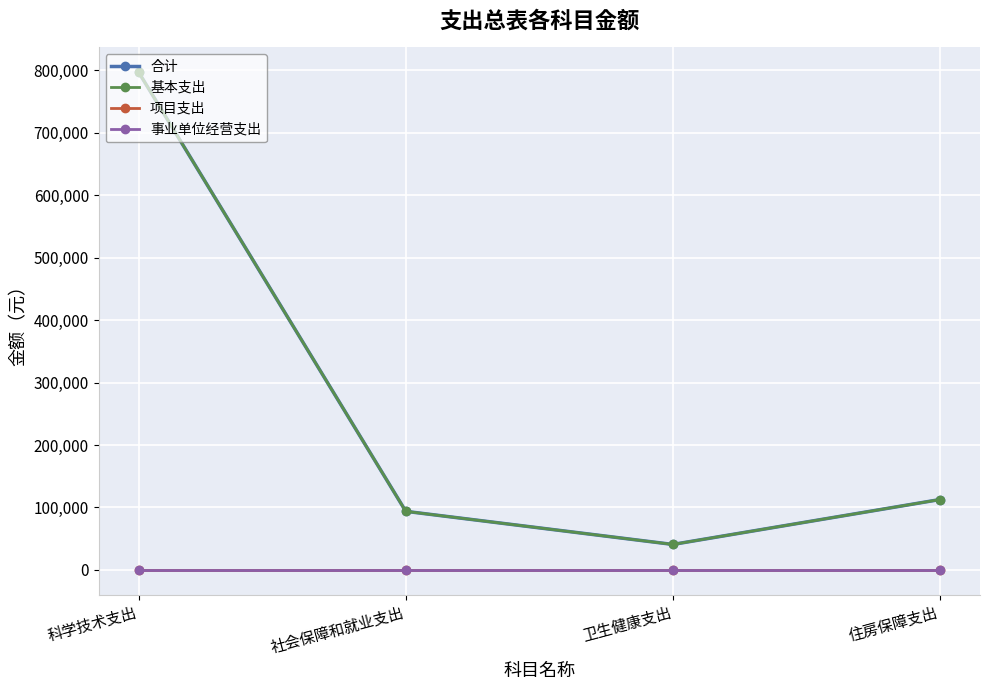

The value of 事业单位经营支出 at 科学技术支出 is 0. True or false?

True